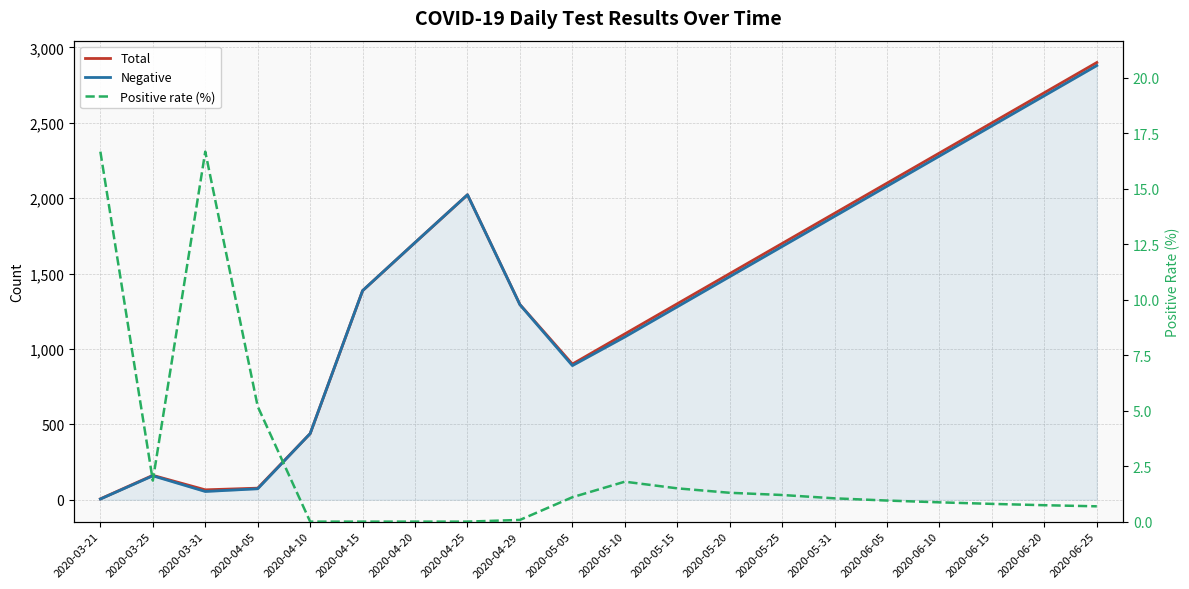

What is the sum of the Negative values at 2020-06-25 and 2020-05-05?

3770.0